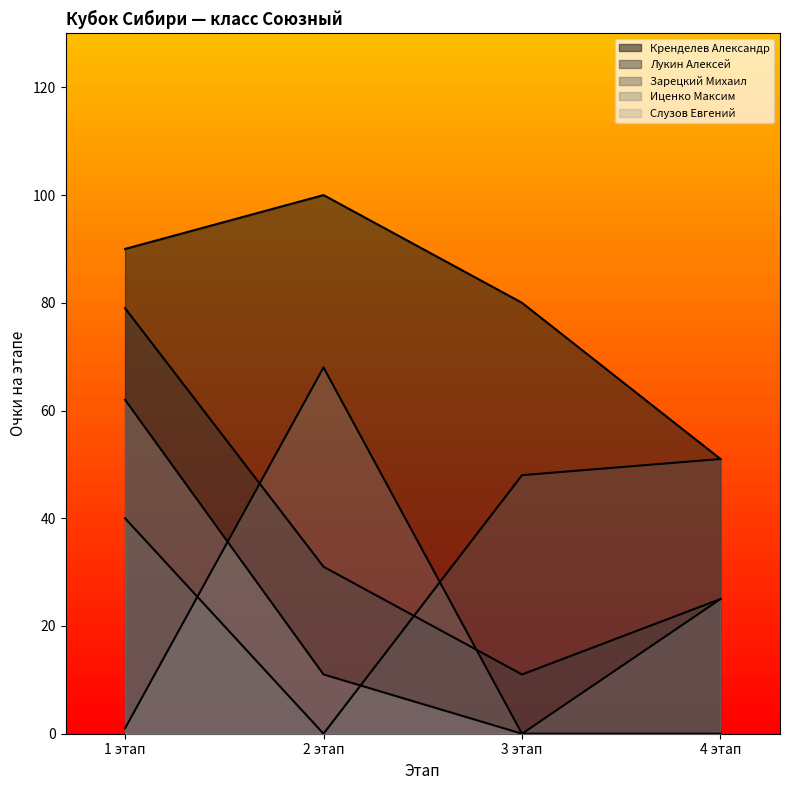

How many interior local valleys does the Иценко Максим series have?

1